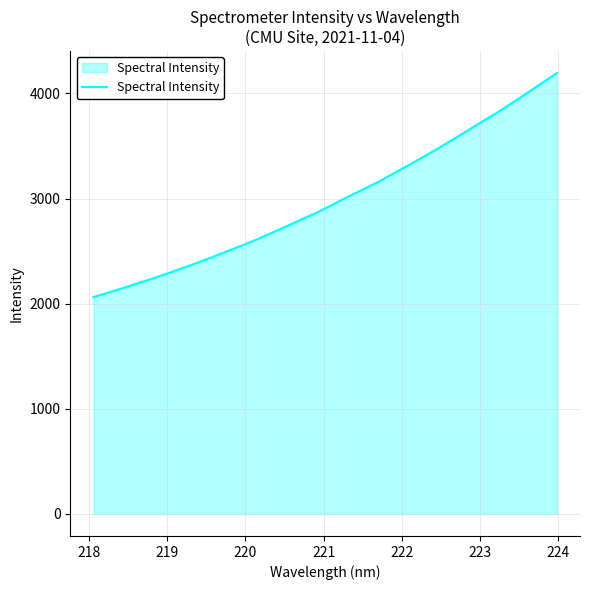

How many values are below 2942?

16